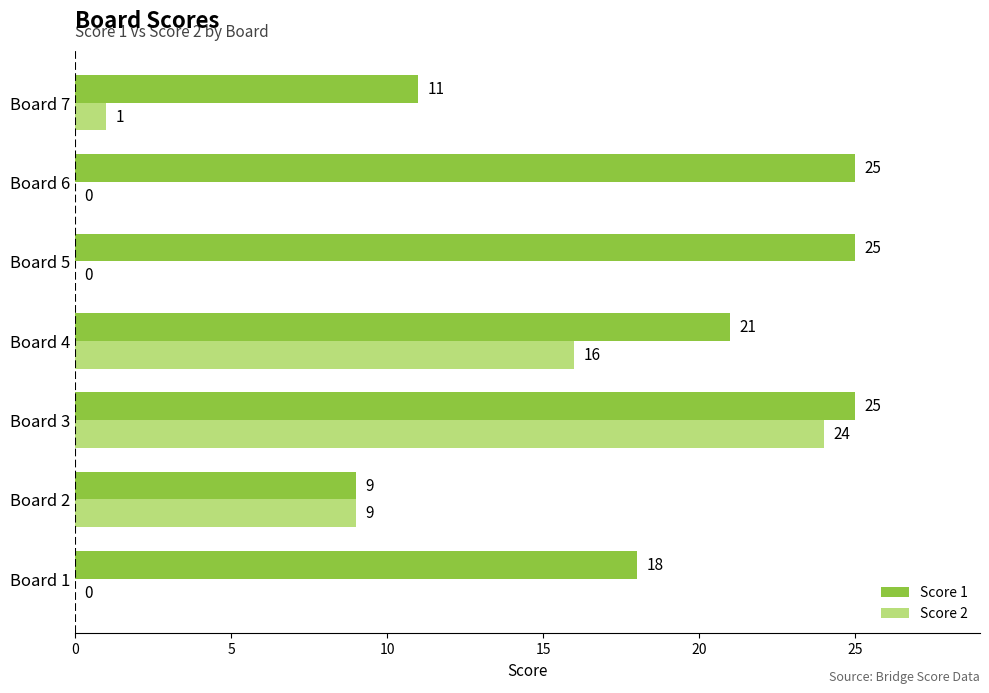

Between Board 2 and Board 5, which series saw the biggest shift?

Score 1